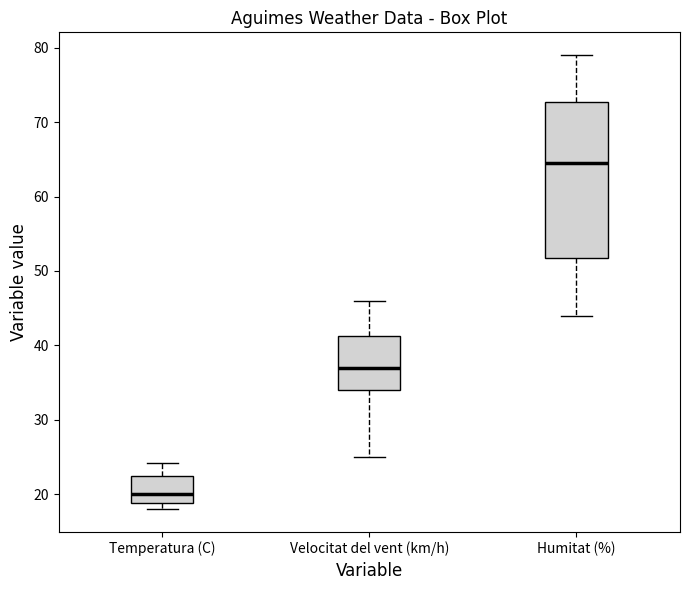

Reading left to right, transcribe this box plot: for each box, give where its median line is, the range the box spans, and where its two whiskers end, as read against the y-axis. The values are not printed on the chart, so give them approximately, as read against the axis.

Temperatura (C): median 20, box 19 to 22, whiskers 18 to 24
Velocitat del vent (km/h): median 37, box 34 to 41, whiskers 25 to 46
Humitat (%): median 65, box 52 to 73, whiskers 44 to 79